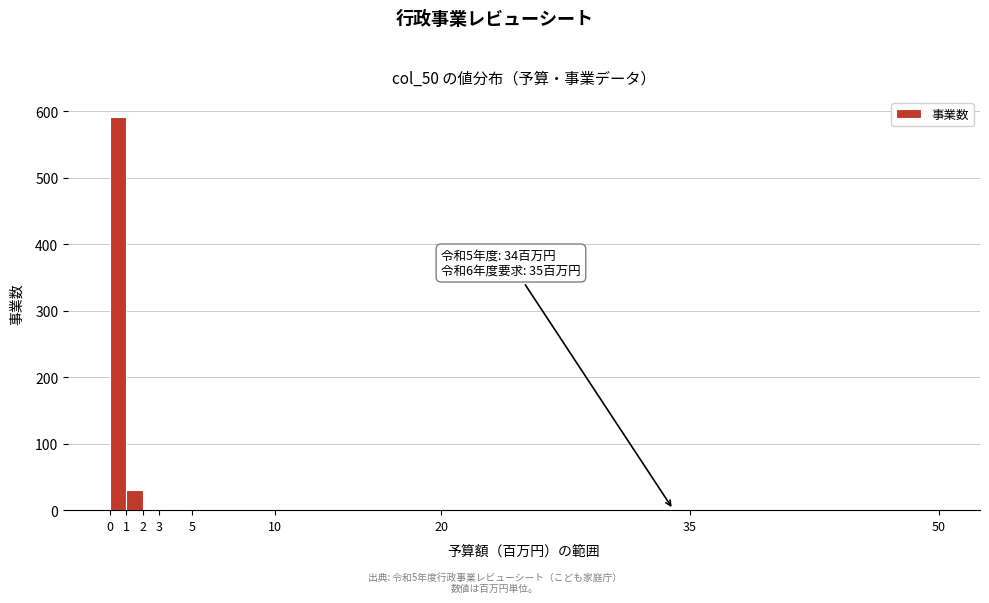

Which range on the x-axis has the tallest bar?

0 to 1